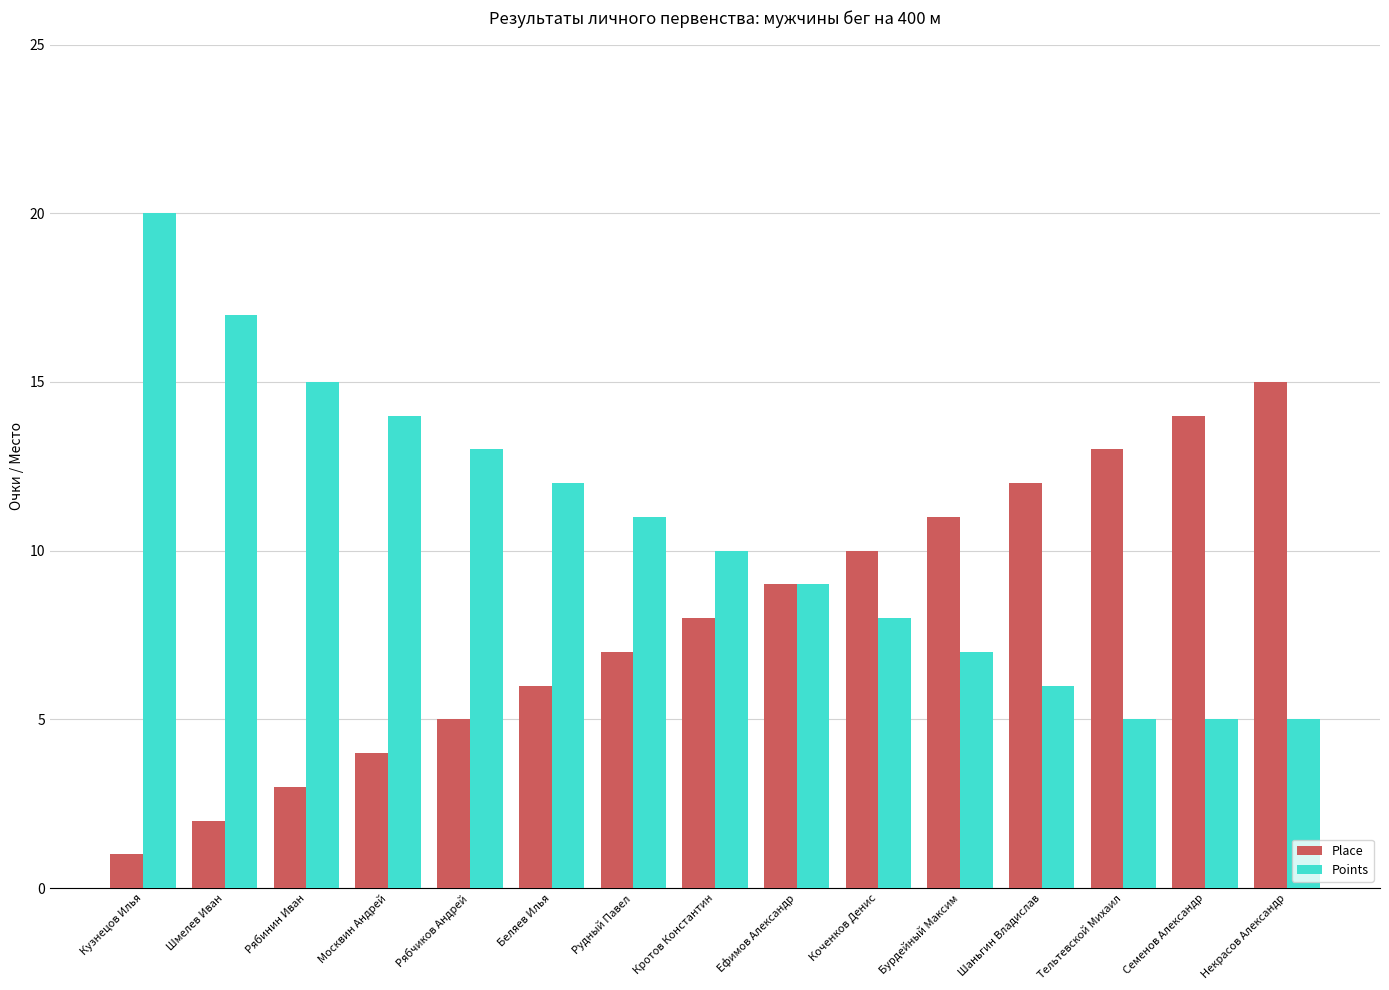

What is the minimum value for Place?

1